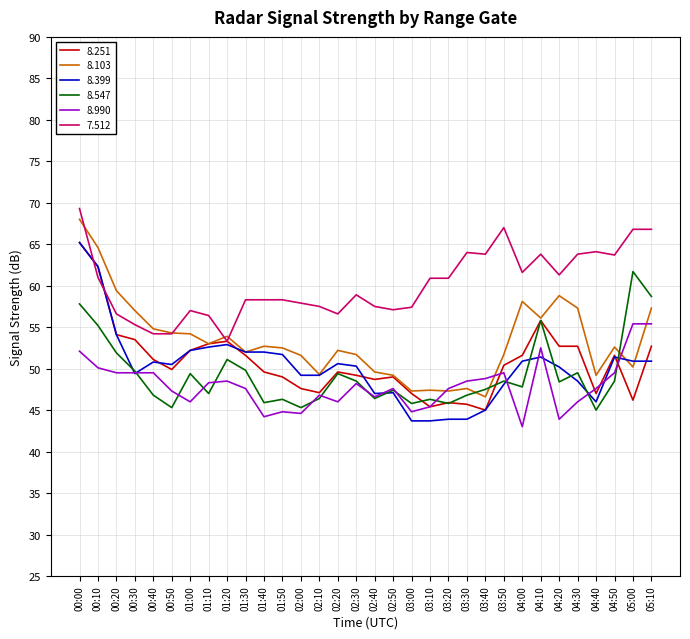

What is the average value of the 8.251 series?

50.8